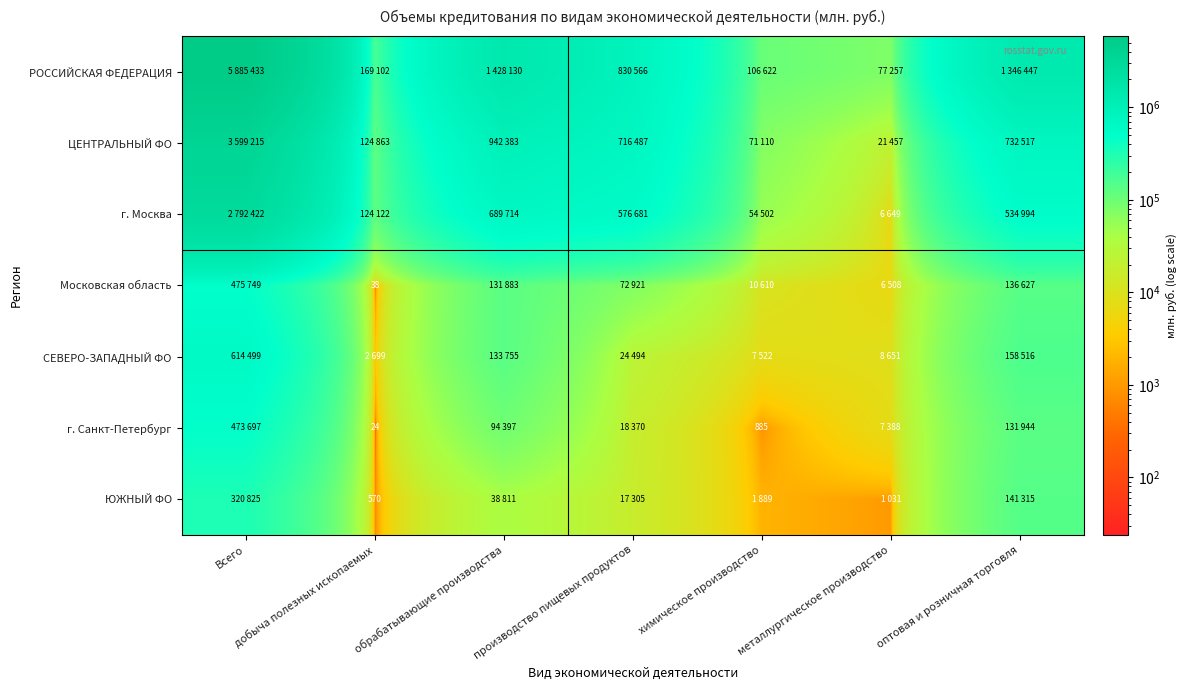

The РОССИЙСКАЯ ФЕДЕРАЦИЯ series shows 1208250 at производство пищевых продуктов. True or false?

False